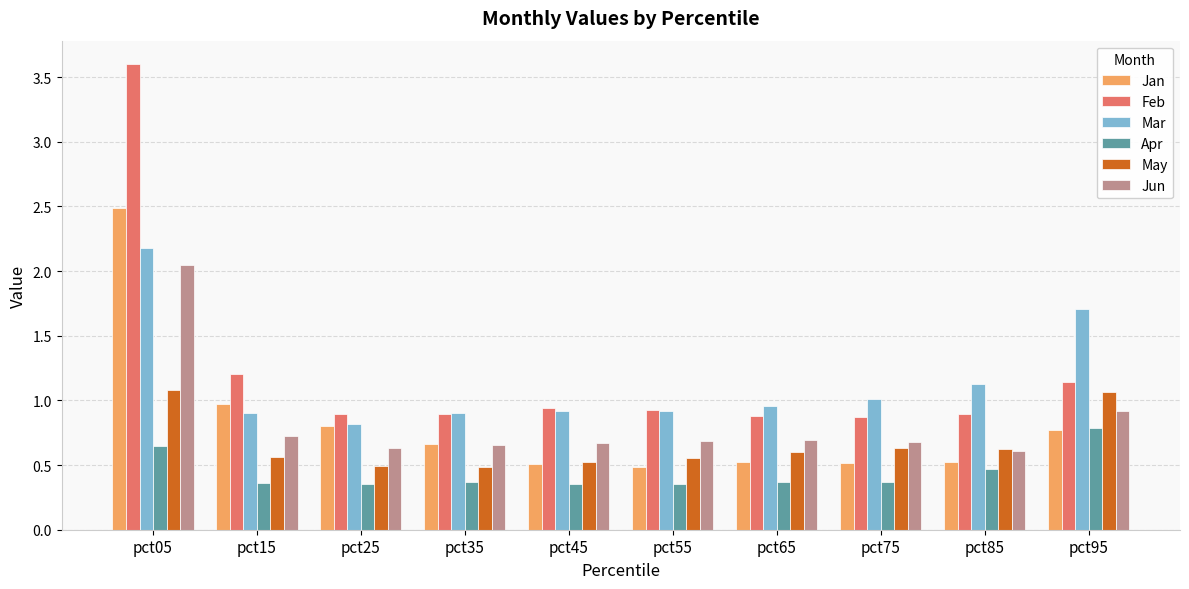

At which category is the sum across all series the highest?

pct05